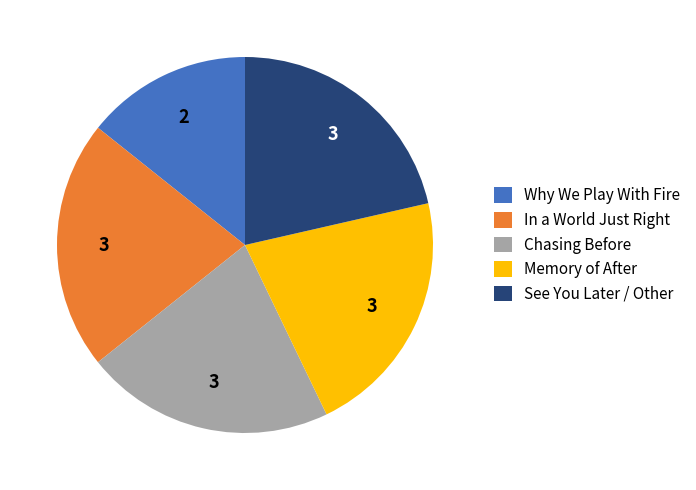

Approximately how many times larger is the value at Why We Play With Fire compared to Chasing Before?

0.7